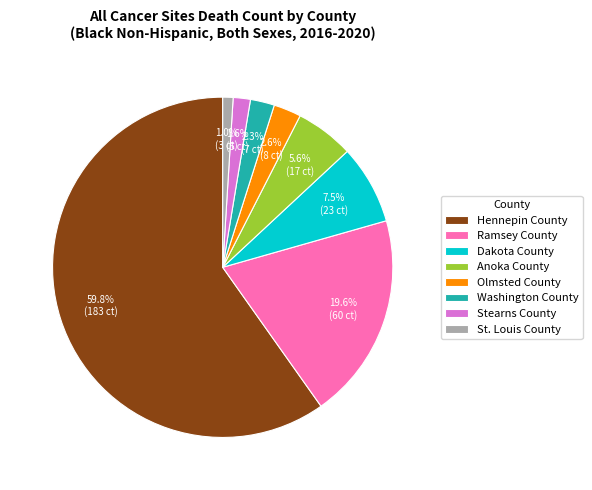

Which has a higher value, St. Louis County or Ramsey County?

Ramsey County